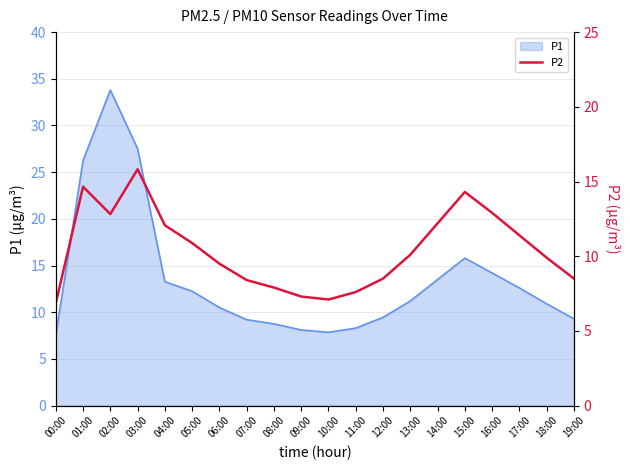

The value of P1 at 19:00 is 2.6. True or false?

False